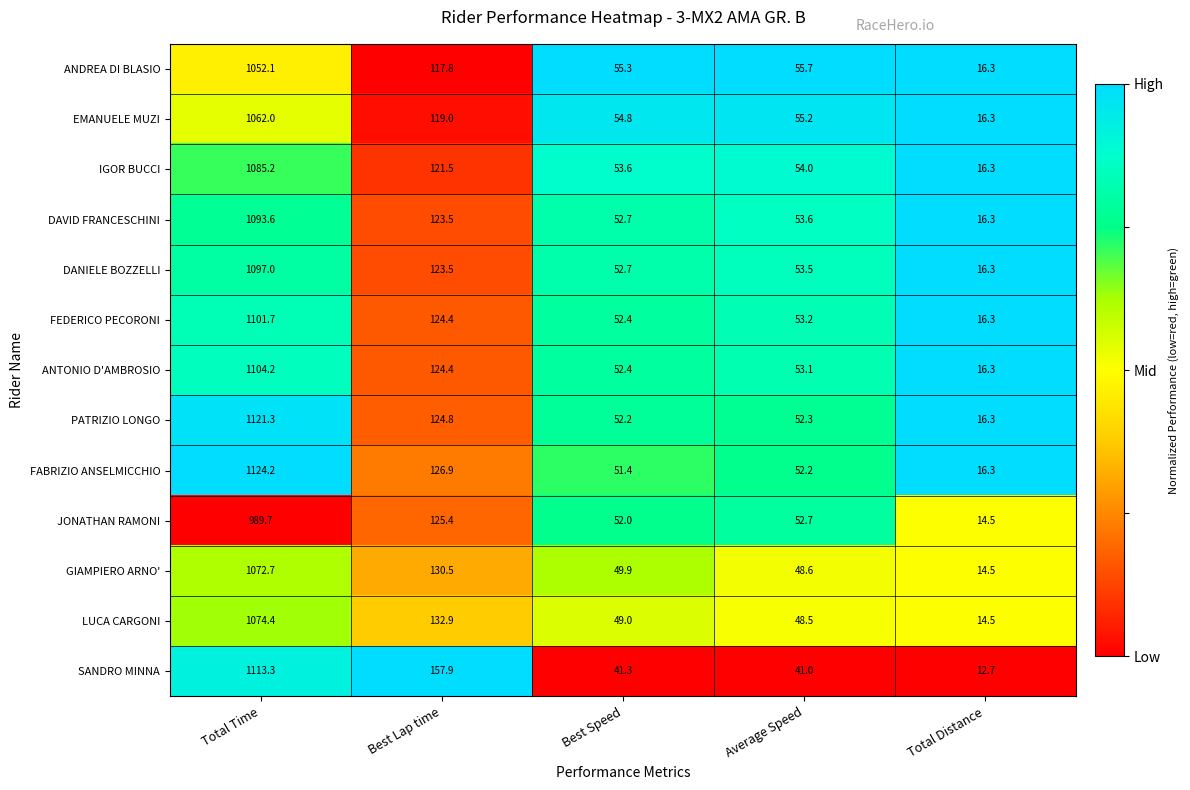

Is it true that DAVID FRANCESCHINI equals 53.6 at Average Speed?

True